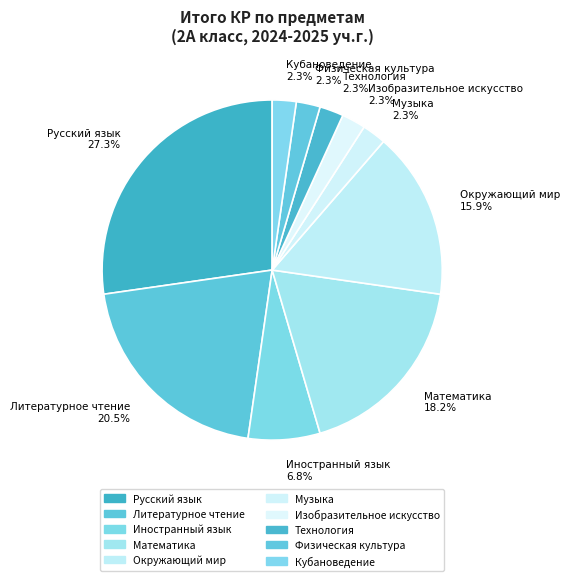

To the nearest percent, what percentage of the pie is Музыка?

2%